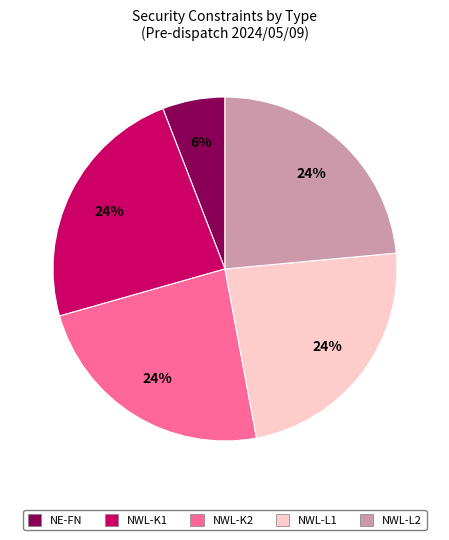

Is there any slice that represents more than half of the pie?

No